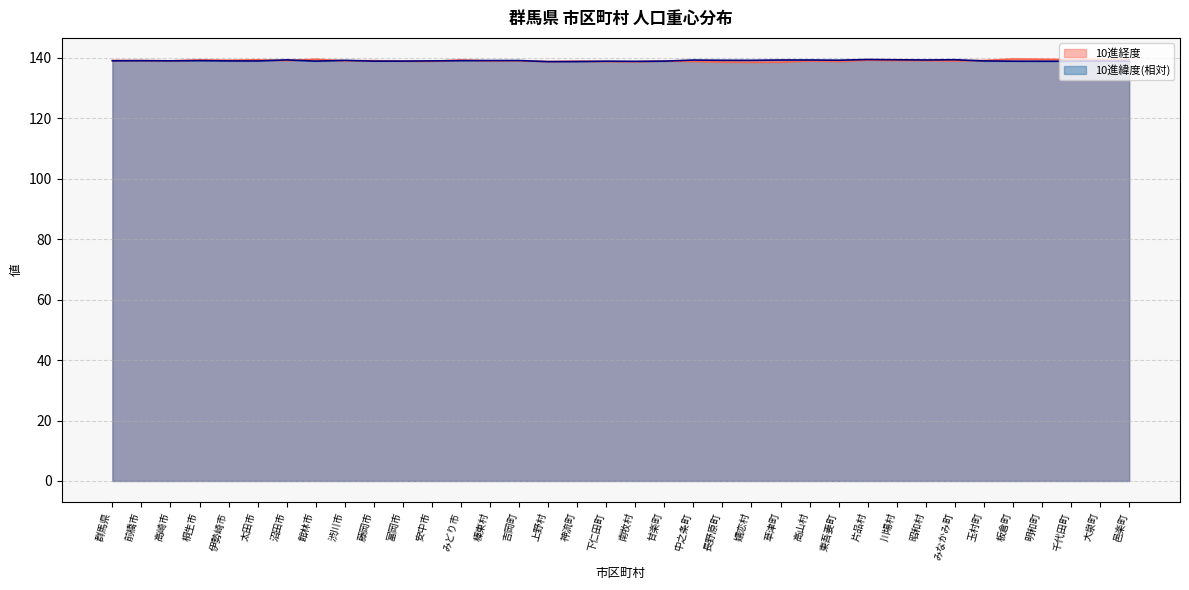

How many interior local peaks does the 10進緯度 series have?

10